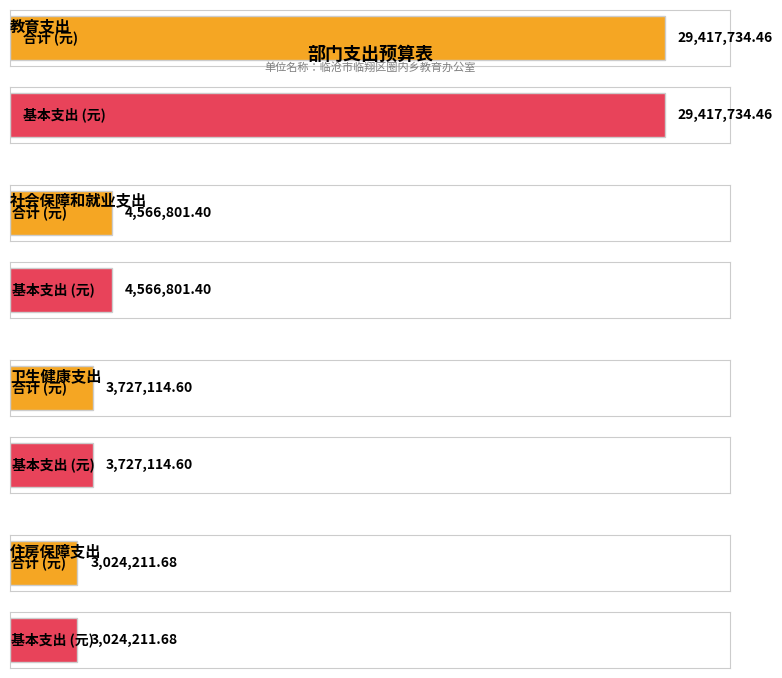

Between 社会保障和就业支出 and 住房保障支出, which series saw the biggest shift?

合计